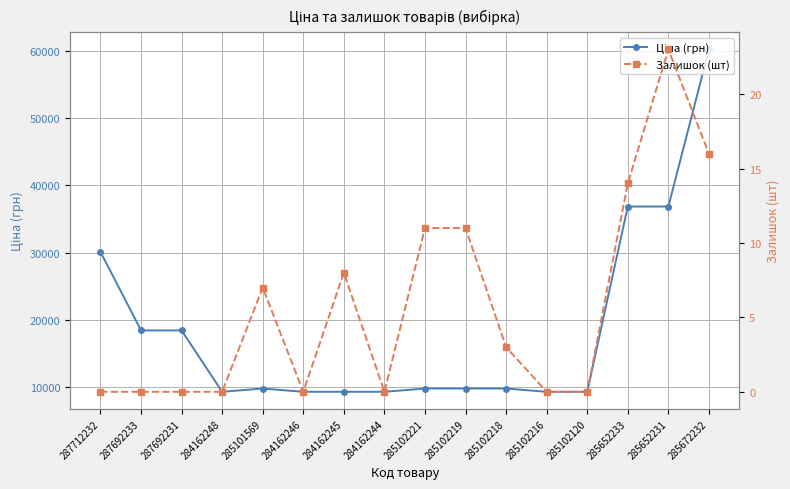

Reading right to left, transcribe all the data shown in this chart.

Ціна (грн): 60205.6	36841.8	36841.8	9290.5	9290.5	9775.5	9775.5	9775.5	9290.5	9290.5	9290.5	9775.5	9290.5	18420.9	18420.9	30102.8
Залишок (шт): 16.0	23.0	14.0	0.0	0.0	3.0	11.0	11.0	0.0	8.0	0.0	7.0	0.0	0.0	0.0	0.0